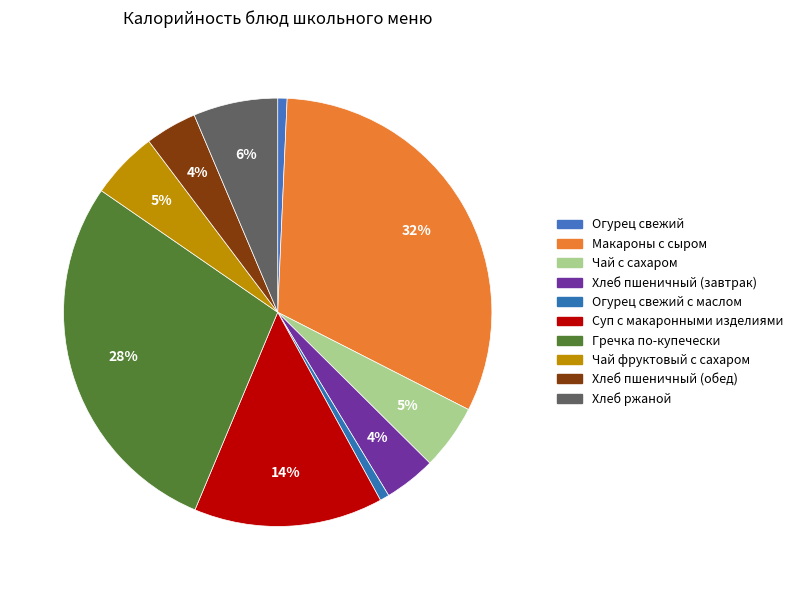

To the nearest percent, what percentage of the pie is Макароны с сыром?

32%